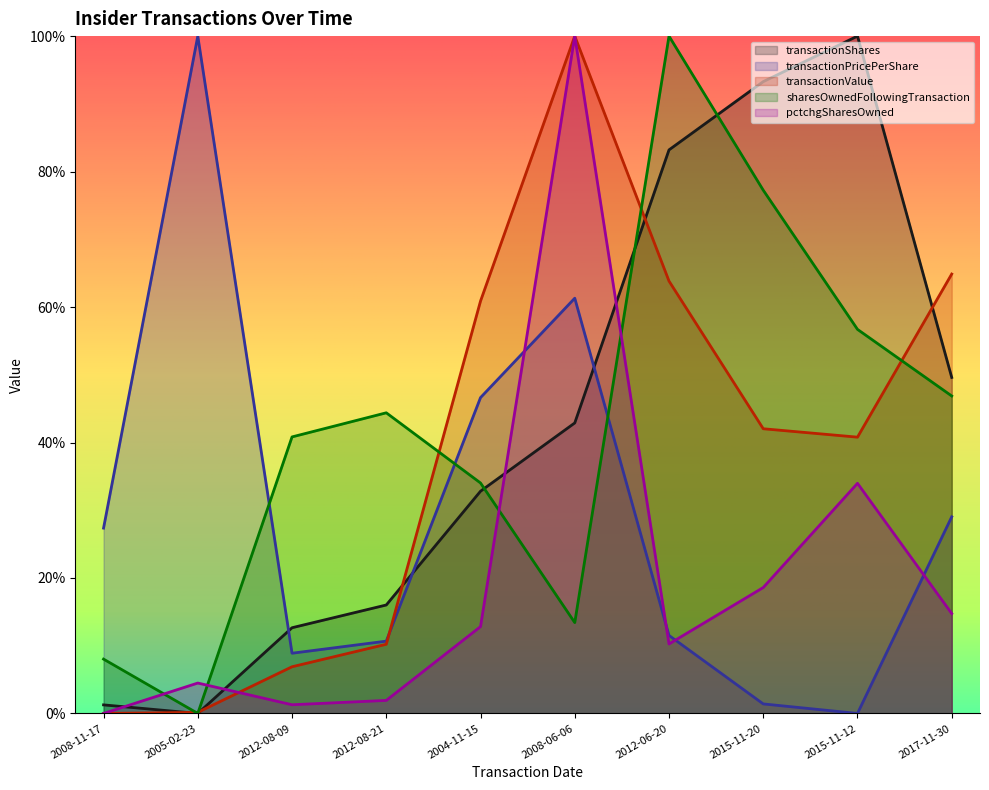

Which series has the largest total across all categories?

transactionShares